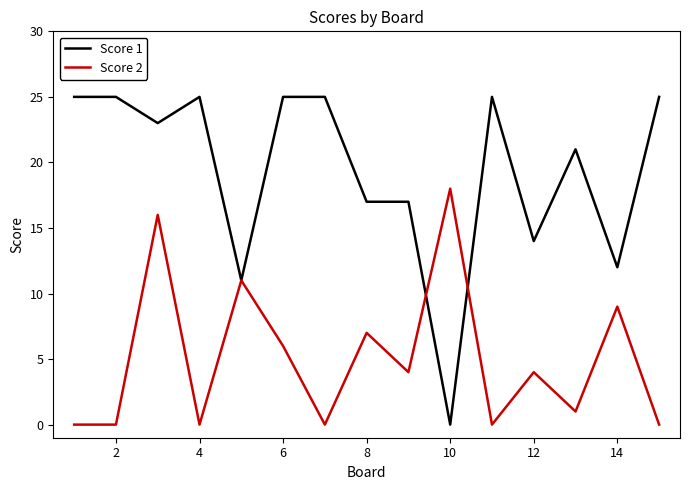

List the series in order of their overall mean, highest first.

Score 1, Score 2